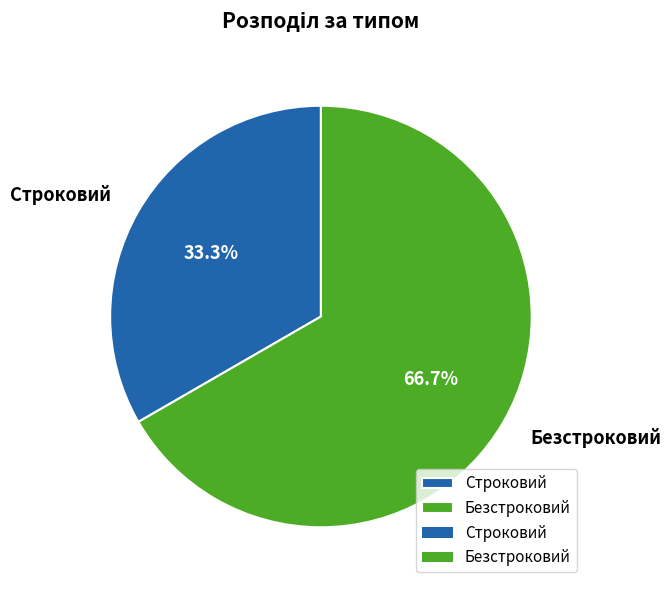

To the nearest percent, what is the difference between the largest and smallest slice percentages?

33%